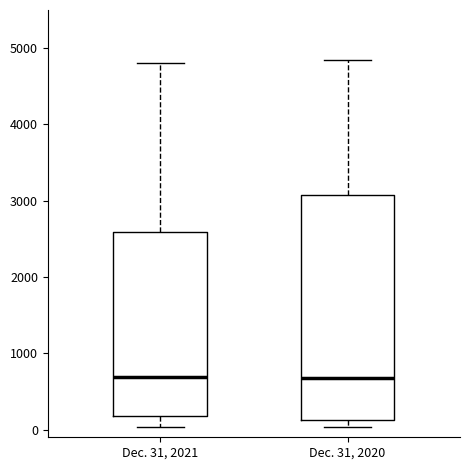

Where is the lower edge of the box for Dec. 31, 2021 on the y-axis? The values are not printed on the chart, so give them approximately, as read against the axis.

200